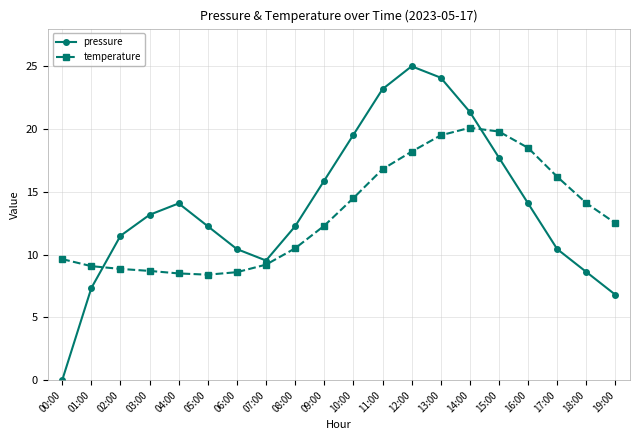

What position from the left is 00:00?

1